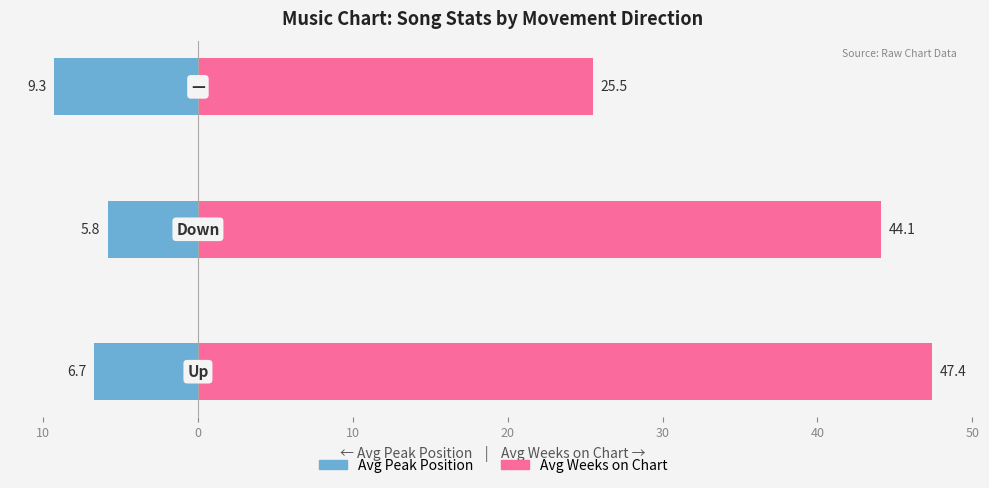

Reading right to left, transcribe all the data shown in this chart.

Avg Peak Position: 0=-9.3	10=-5.8	20=-6.7
Avg Weeks on Chart: 0=25.5	10=44.1	20=47.4